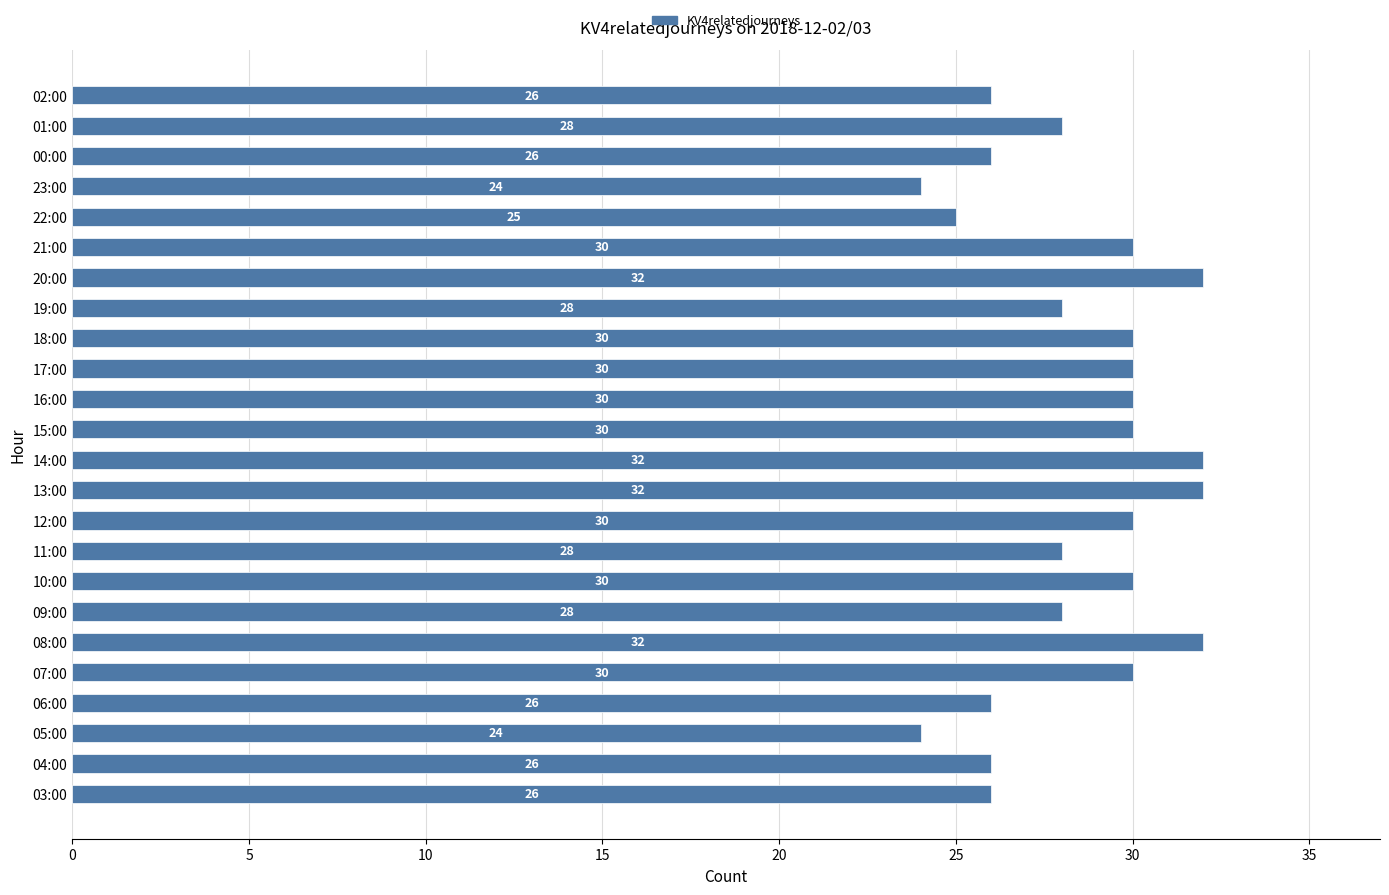

Reading bottom to top, list all the values displayed in this chart.

03:00=26	04:00=26	05:00=24	06:00=26	07:00=30	08:00=32	09:00=28	10:00=30	11:00=28	12:00=30	13:00=32	14:00=32	15:00=30	16:00=30	17:00=30	18:00=30	19:00=28	20:00=32	21:00=30	22:00=25	23:00=24	00:00=26	01:00=28	02:00=26